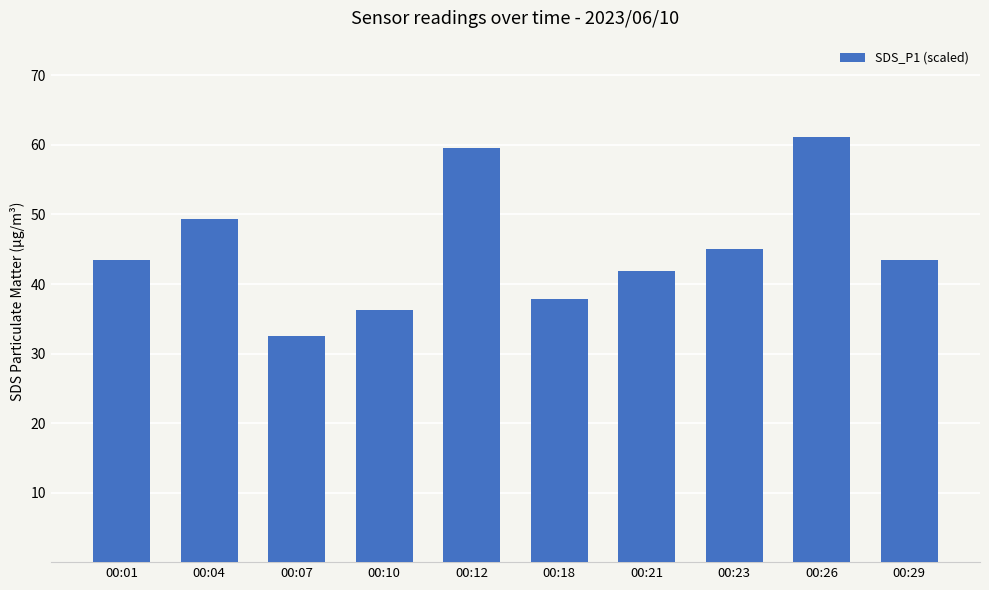

Which has a higher value, 00:23 or 00:04?

00:04